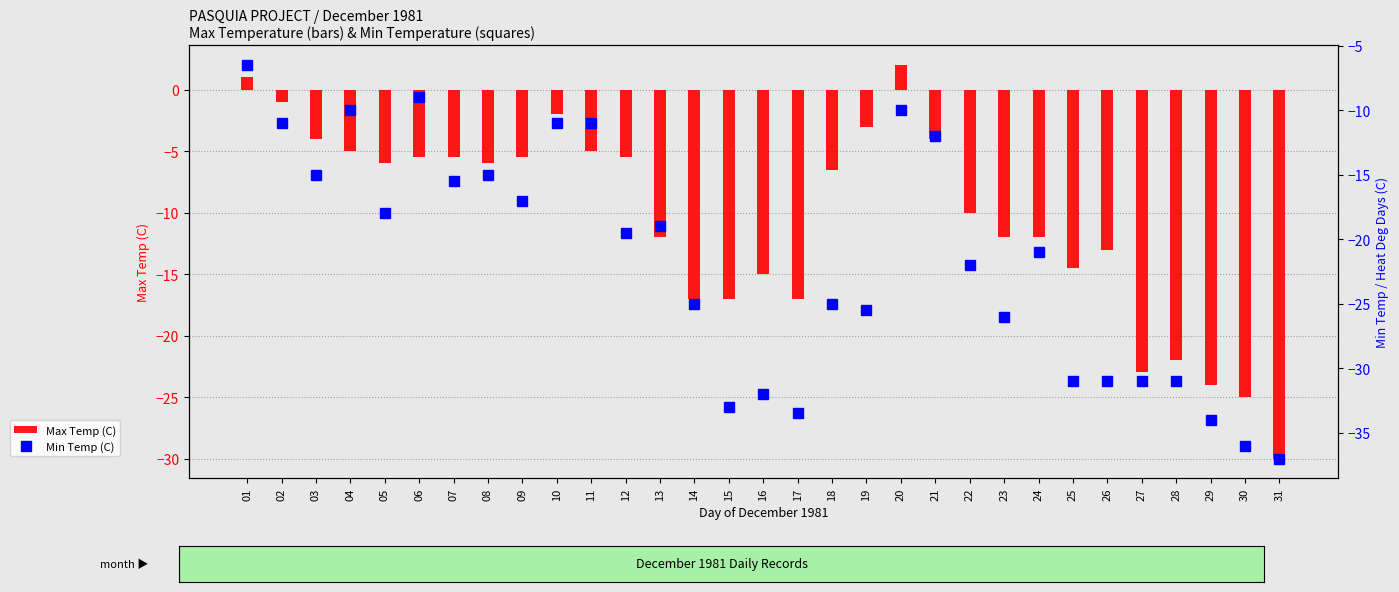

The Max Temp (C) series shows -19.1 at 25. True or false?

False